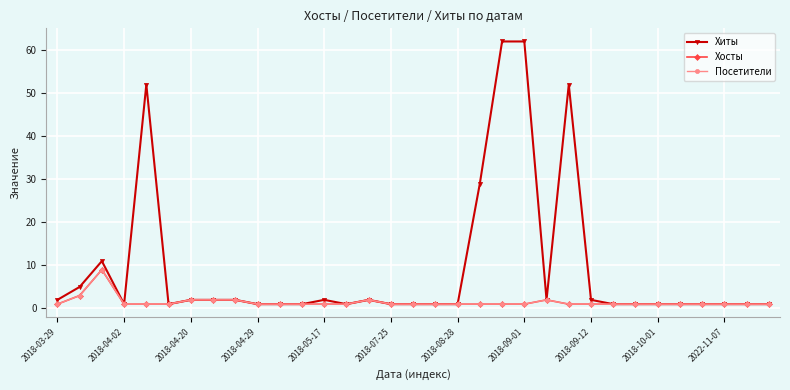

Does the chart have visible grid lines?

Yes